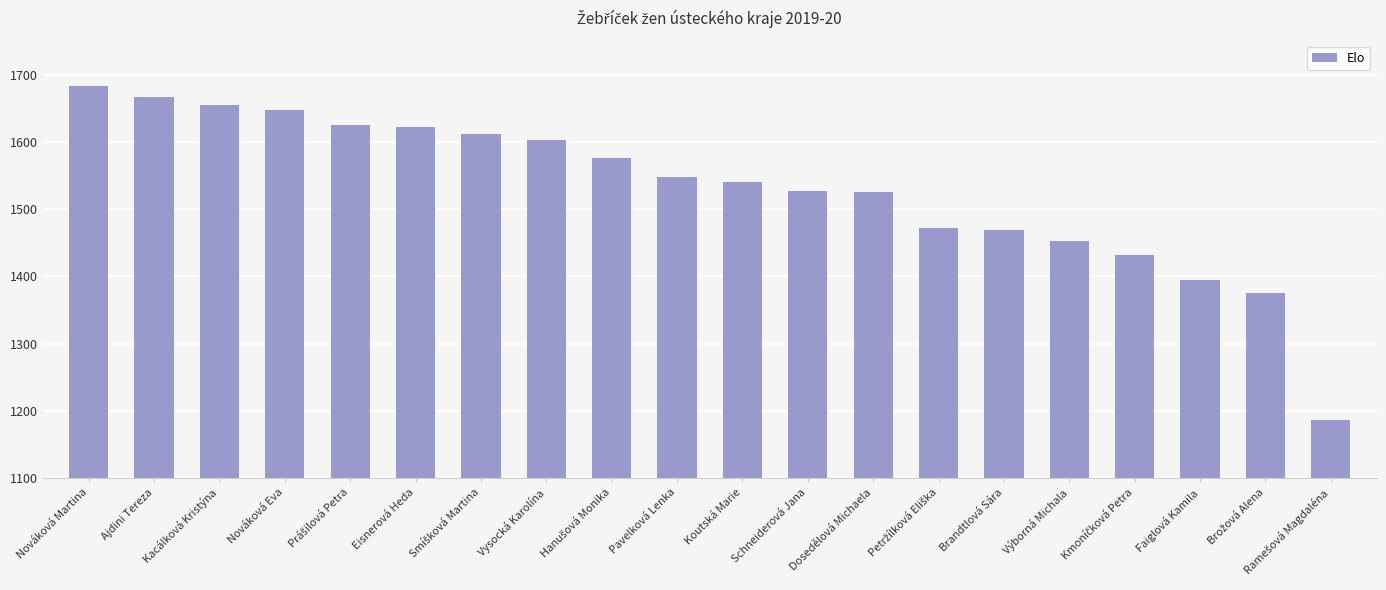

The chart shows a value of 939.2 at Pavelková Lenka. True or false?

False